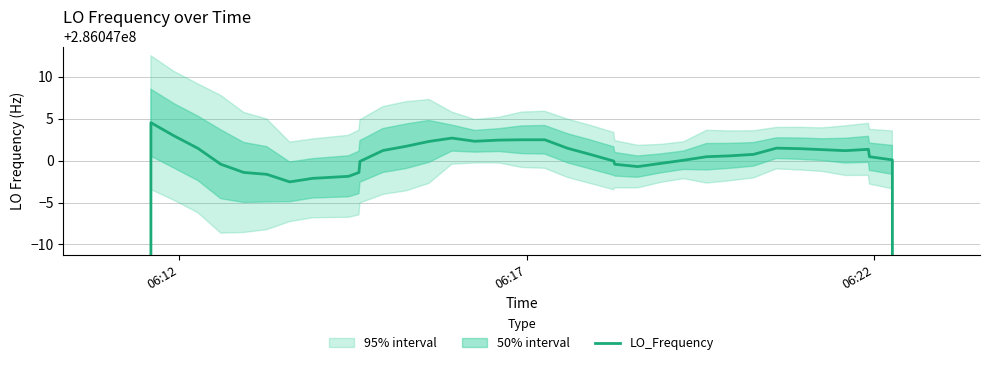

What is the maximum value shown in the chart?

286047004.5